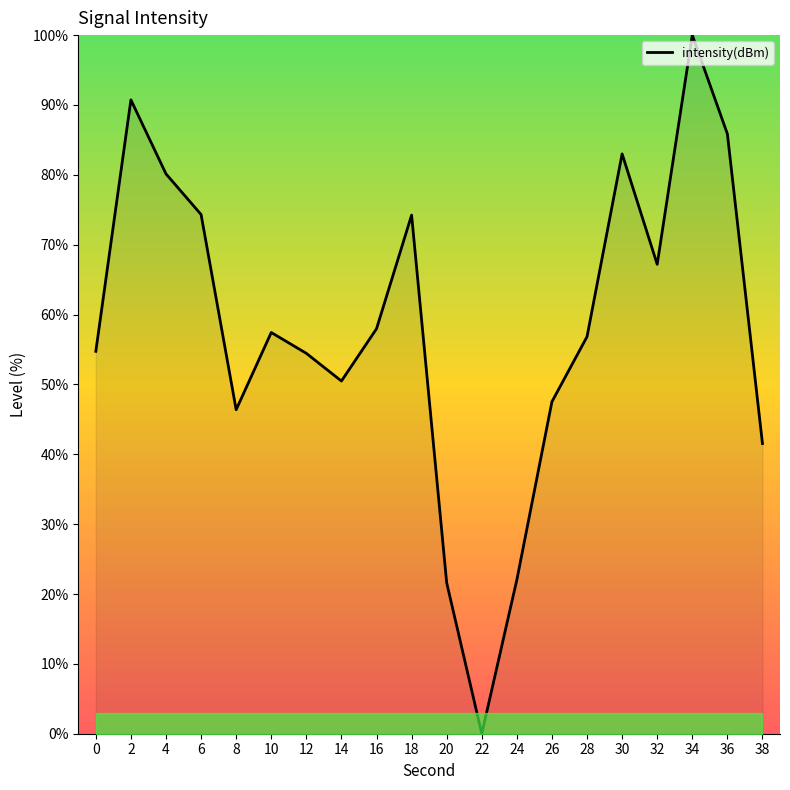

What is the sum of all values?

1166.5